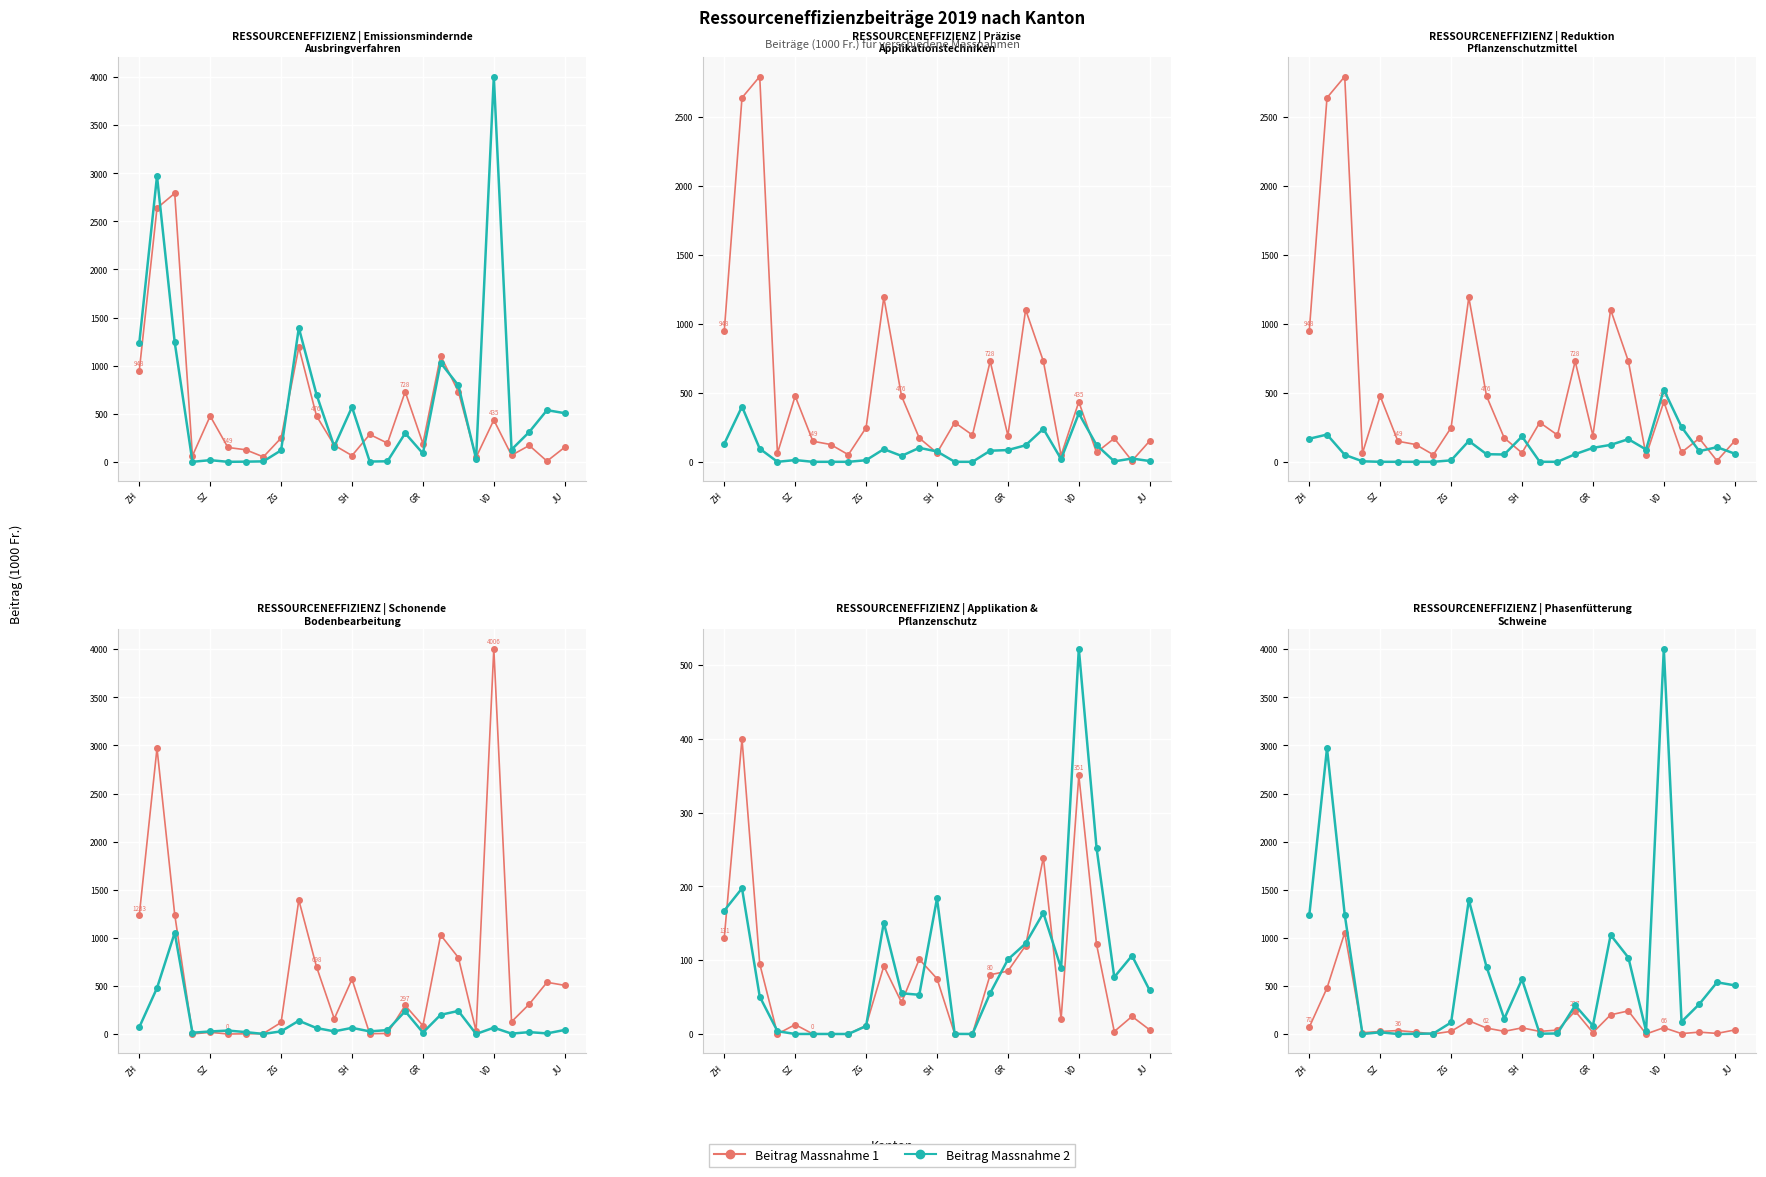

What is the difference between the second highest and minimum values in the Beitrag Massnahme 2 series?

2970.9